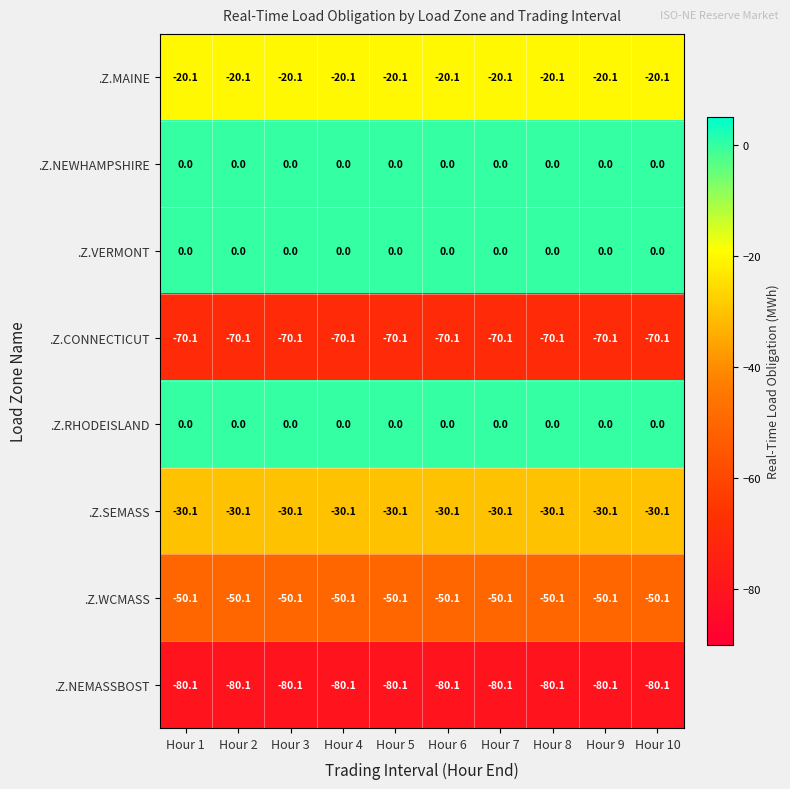

What is the sum of all .Z.WCMASS values?

-501.0